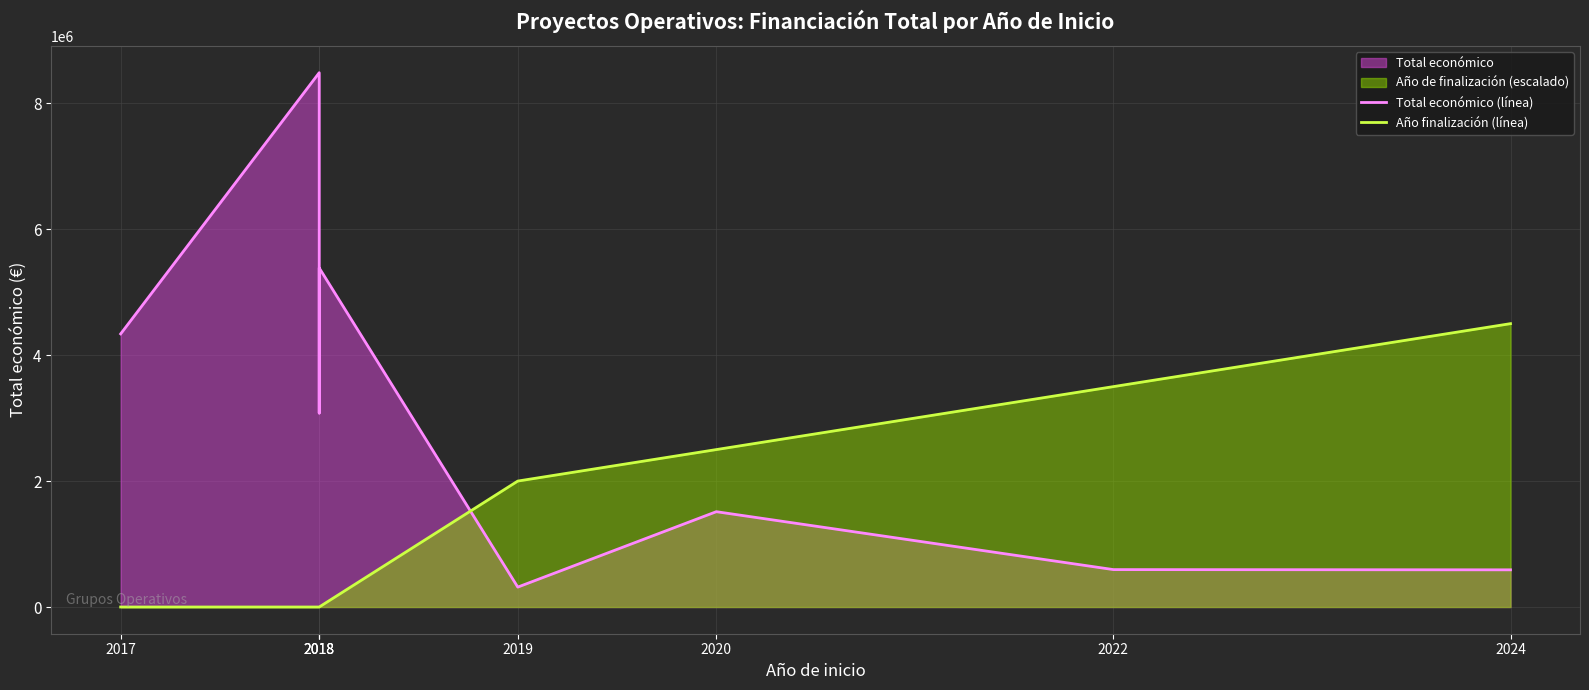

Which category has the highest value across all series?

2018